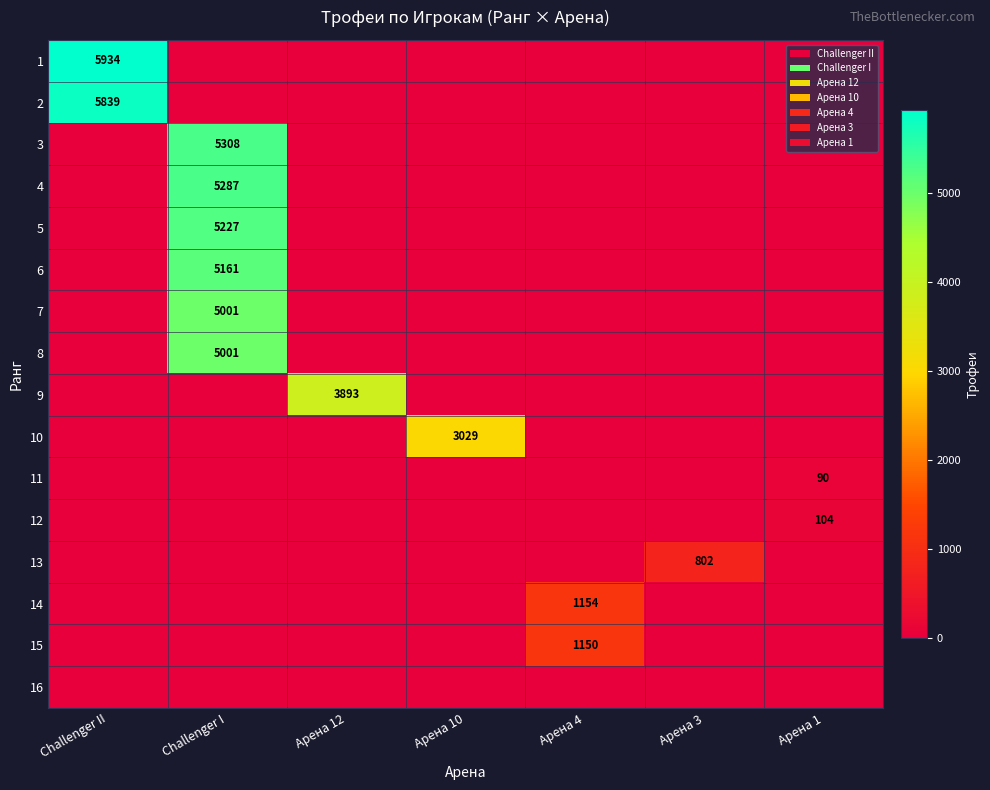

What is the difference between the highest and lowest values at Арена 3?

802